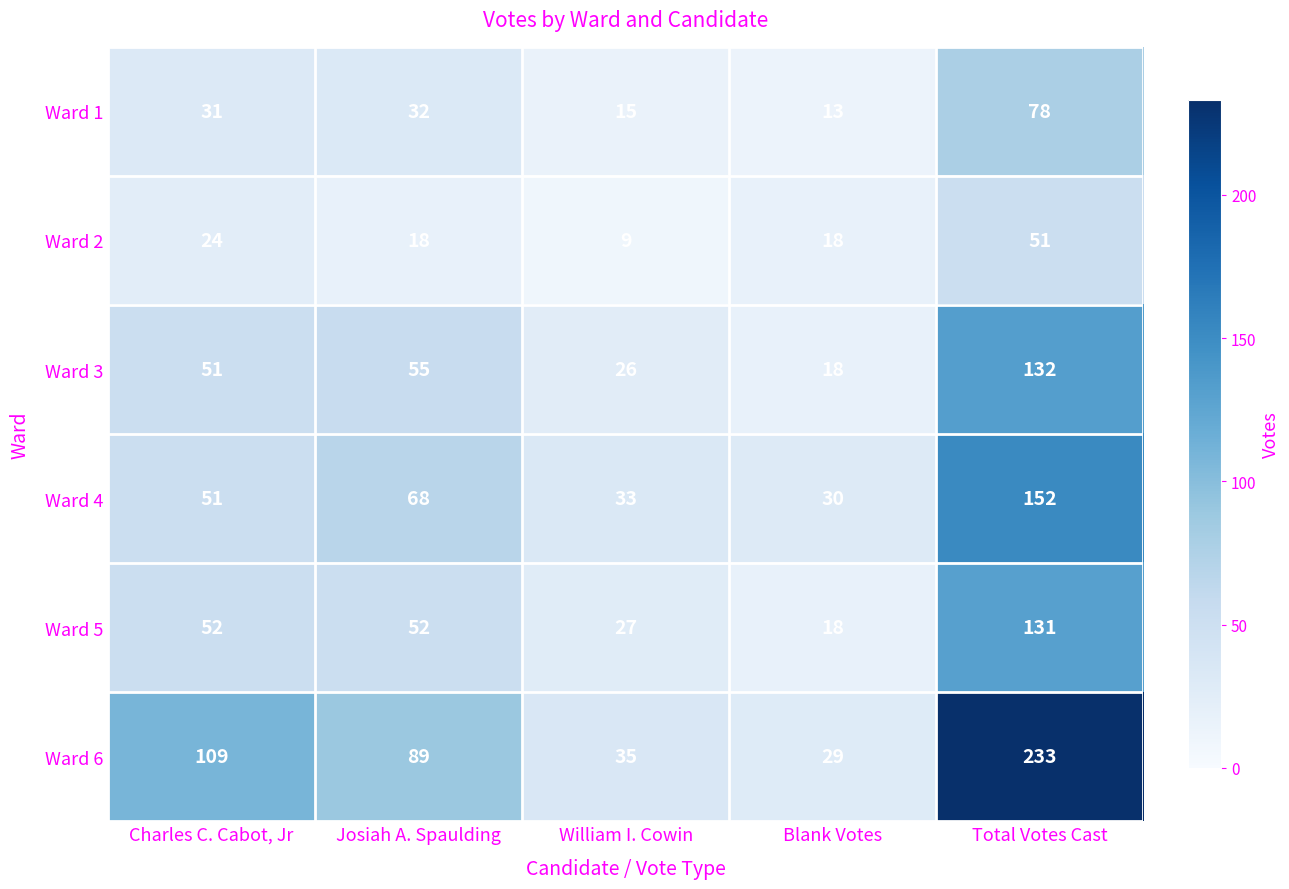

Read the Ward 5 value at Charles C. Cabot, Jr, to the nearest 5.

50